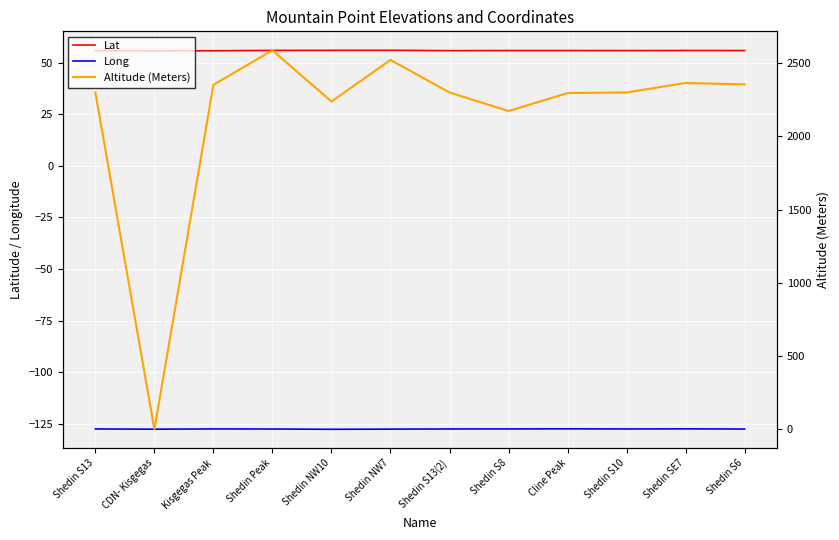

Reading left to right, extract all data points from this chart.

Lat: 55.8	55.7	55.8	55.9	56.0	56.0	55.8	55.9	55.9	55.8	55.9	55.9
Long: -127.5	-127.6	-127.4	-127.5	-127.6	-127.5	-127.5	-127.4	-127.4	-127.5	-127.4	-127.5
Altitude (Meters): 2300.0	0.0	2352.0	2588.0	2238.0	2522.0	2300.0	2173.0	2296.0	2300.0	2365.0	2355.0